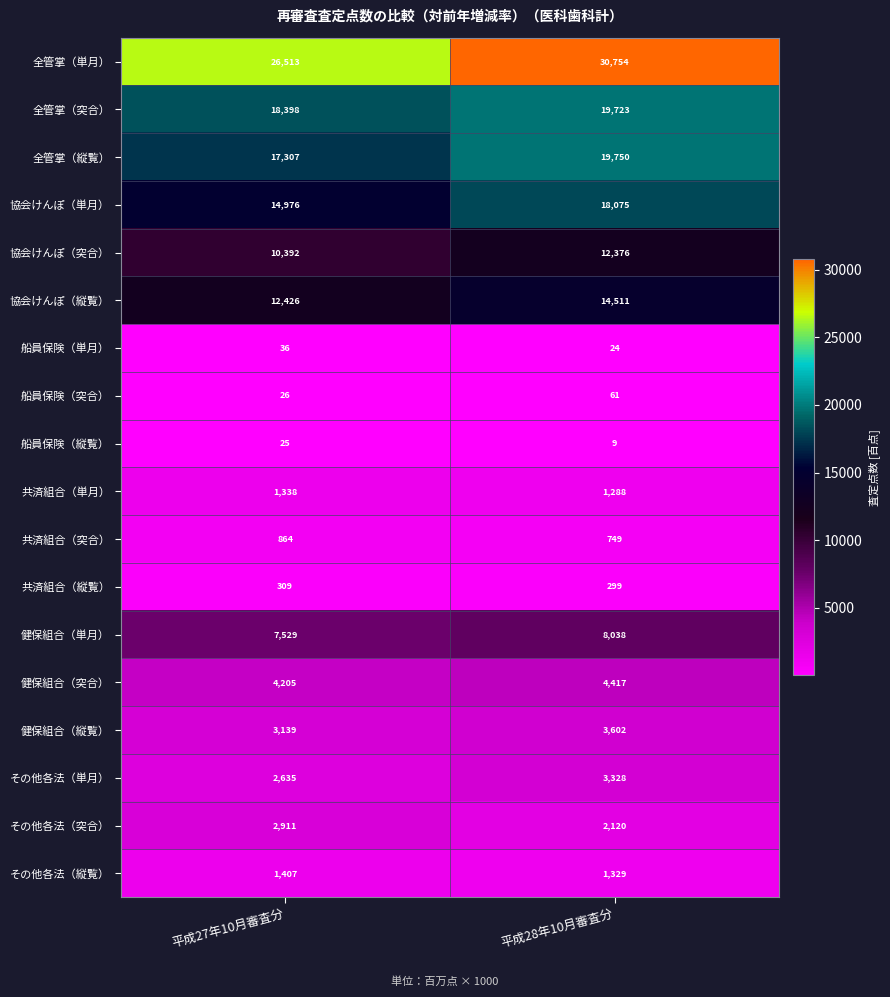

At which label is 健保組合（縦覧） closest to 3370?

平成27年10月審査分